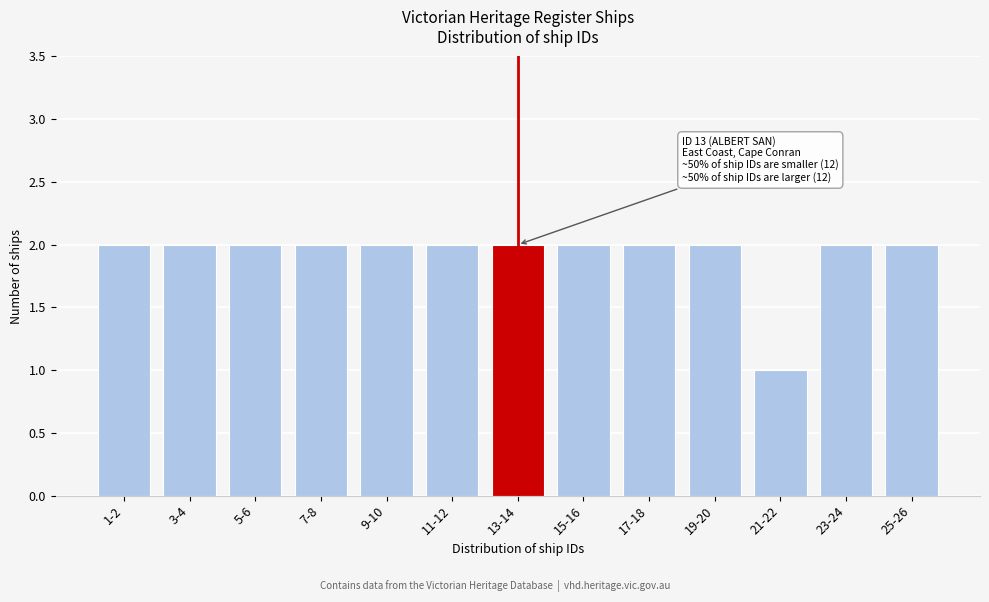

Reading left to right, what are all the values shown in this chart?

2	2	2	2	2	2	2	2	2	2	1	2	2